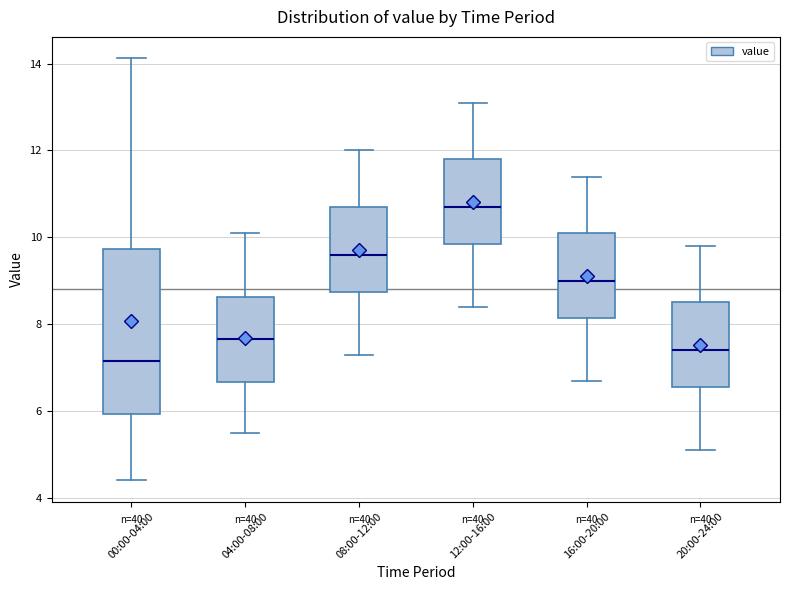

Comparing the boxes themselves (not the whiskers), which one is the tallest?

00:00-04:00